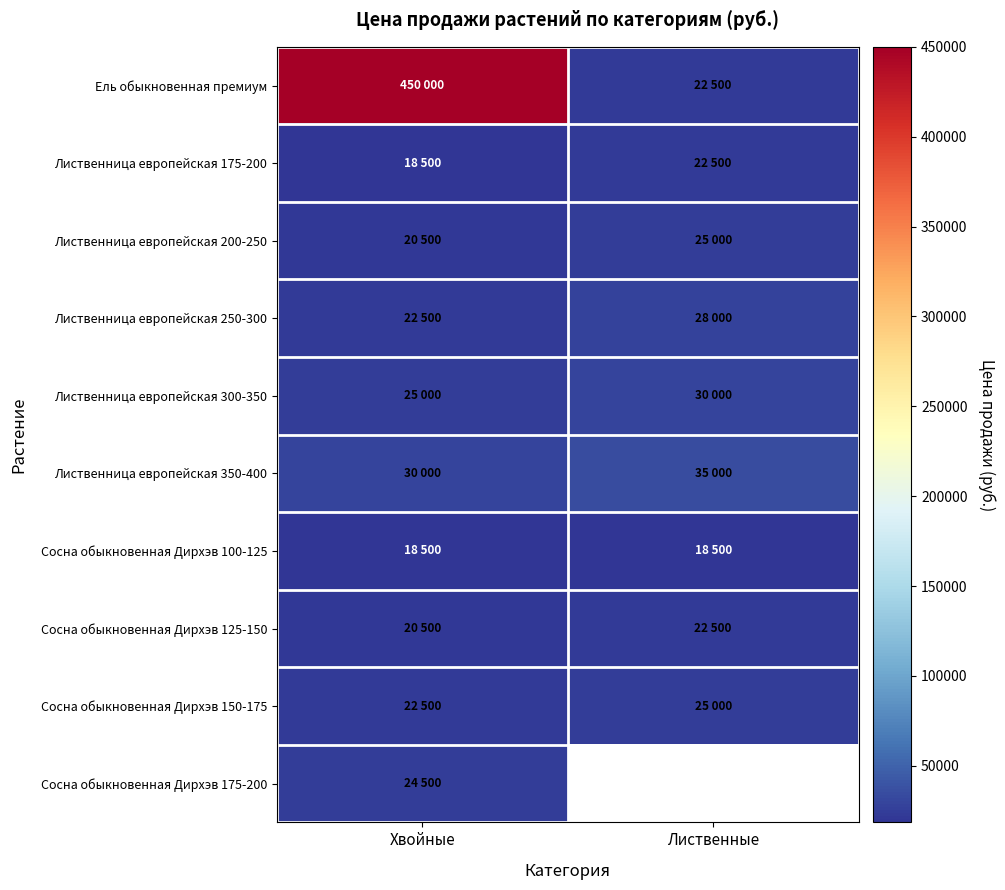

Rank the series at Хвойные from highest to lowest value.

Ель обыкновенная премиум, Лиственница европейская 350-400, Лиственница европейская 300-350, Сосна обыкновенная Дирхэв 175-200, Лиственница европейская 250-300, Сосна обыкновенная Дирхэв 150-175, Лиственница европейская 200-250, Сосна обыкновенная Дирхэв 125-150, Лиственница европейская 175-200, Сосна обыкновенная Дирхэв 100-125